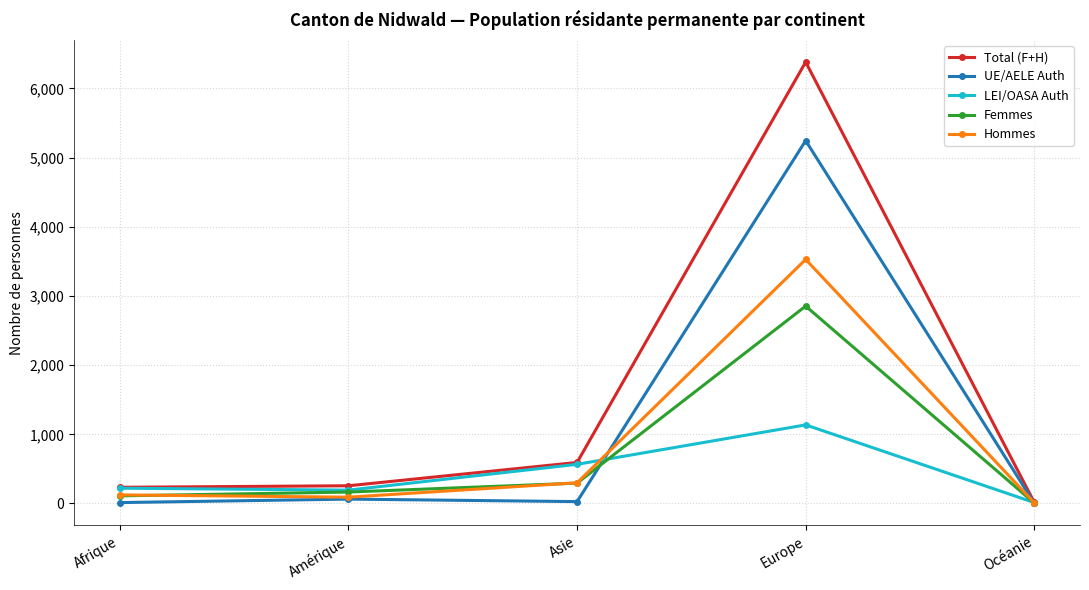

Which series has the largest range (max minus min)?

Total (F+H)